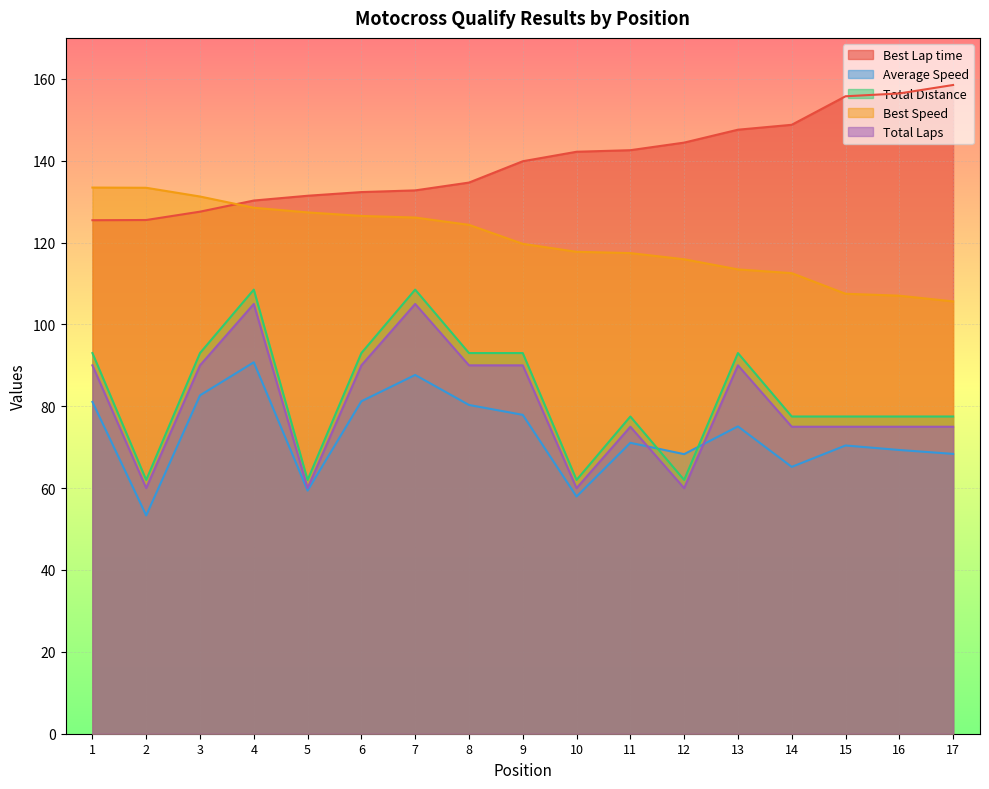

What are all the series names shown in the legend?

Best Lap time, Average Speed, Total Distance, Best Speed, Total Laps